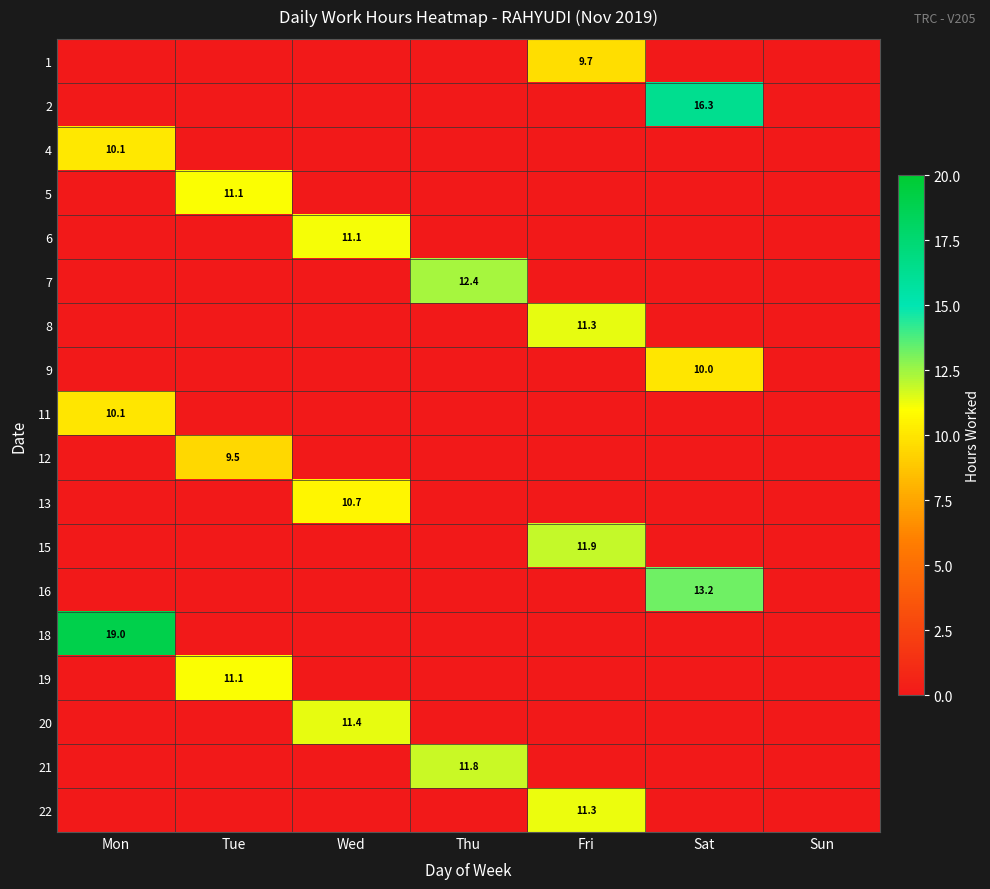

At how many categories does at least one series exceed 15?

2